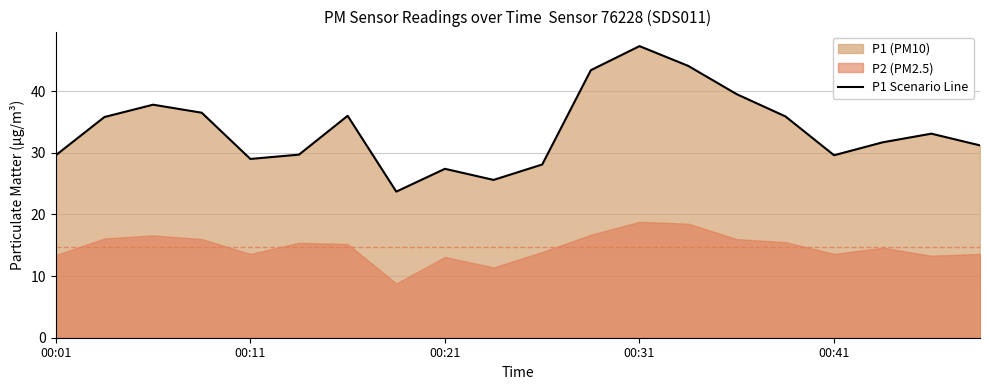

What is the minimum value shown in the chart?

23.7